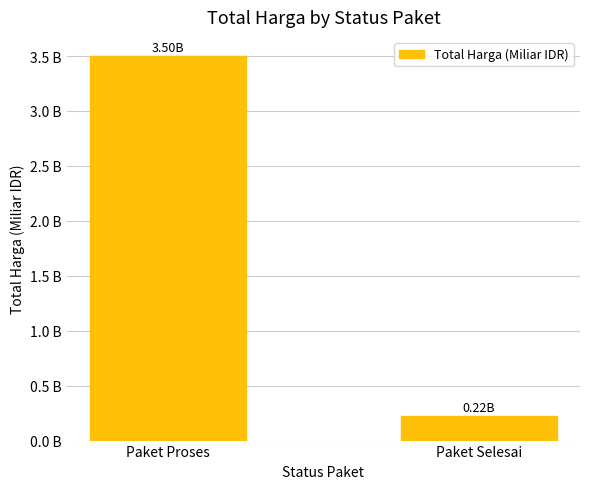

Are the bars horizontal?

No